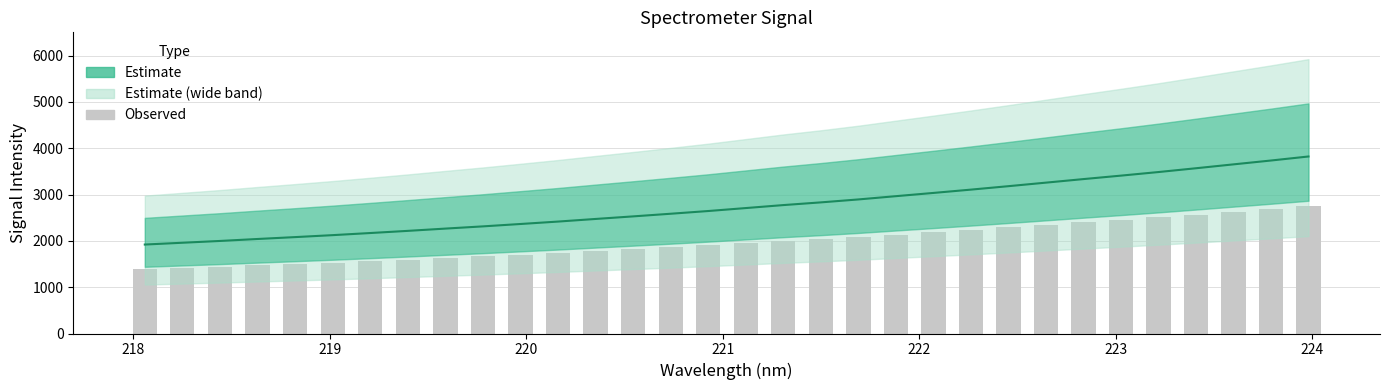

What is the maximum value shown in the chart?

3820.4